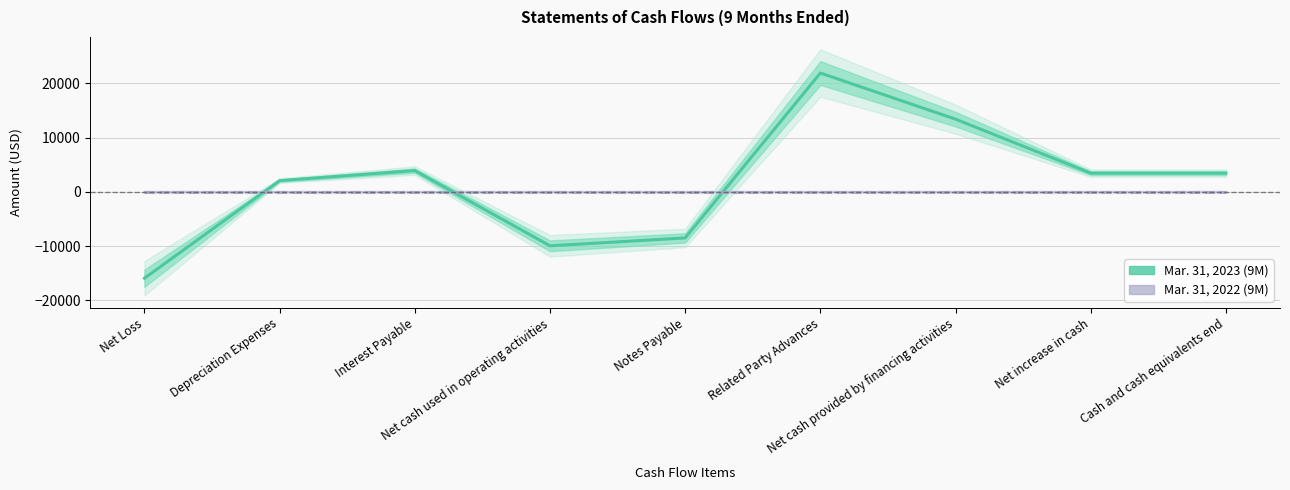

What is the difference between the highest and lowest values at Net Loss?

15923